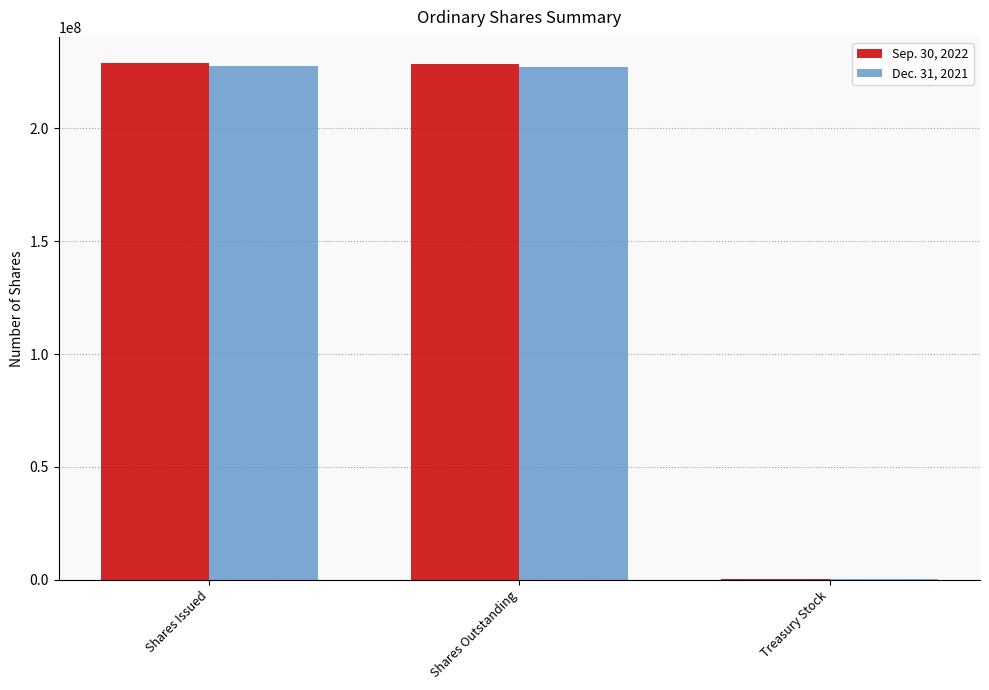

How many groups of bars are there?

3